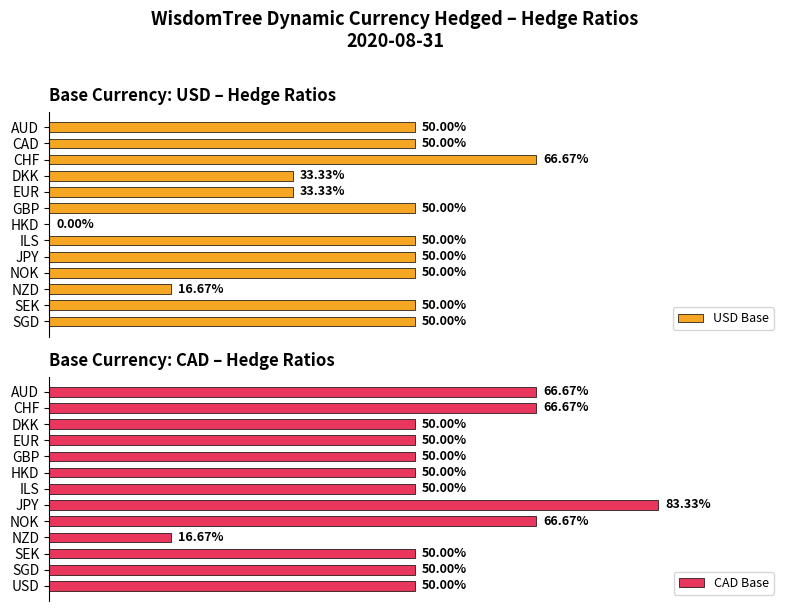

Which series has the widest spread of values?

CAD Base